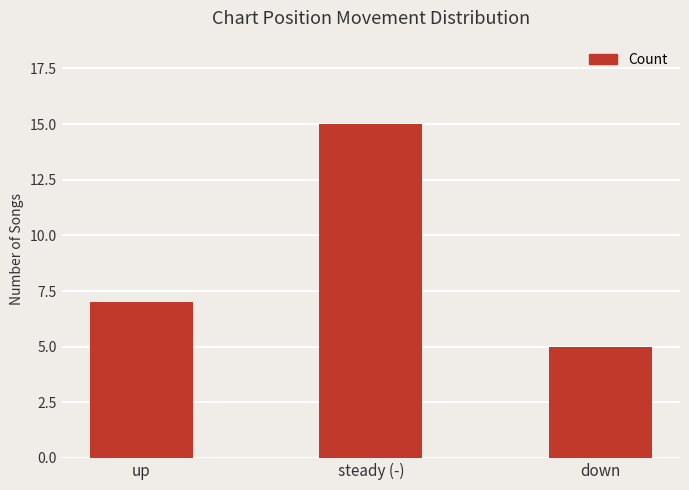

What is the maximum value shown in the chart?

15